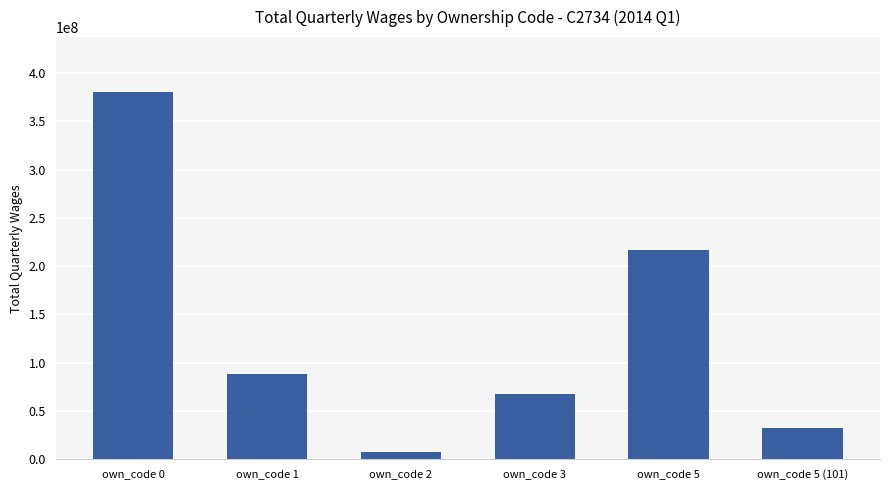

What is the value of the 4th bar from the left?

67393110